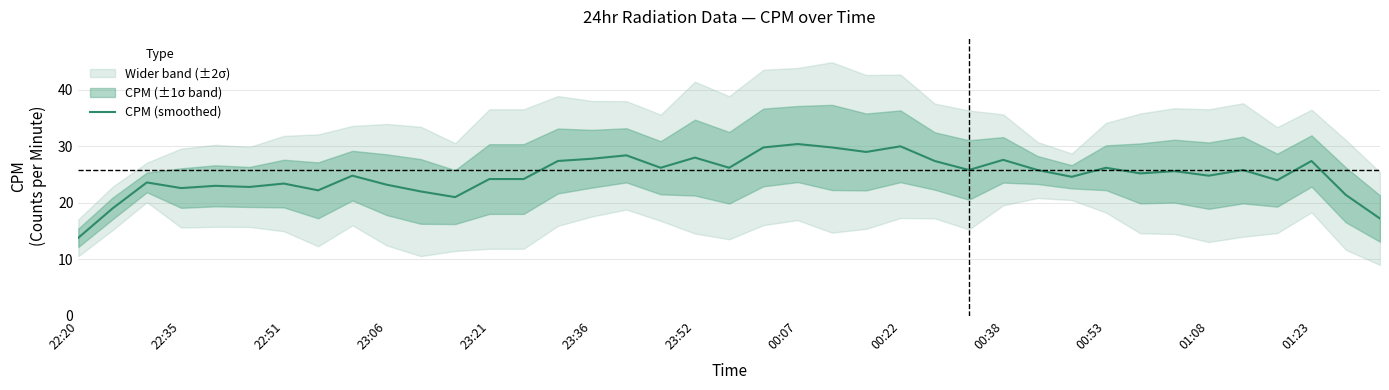

The value of CPM (smoothed) at 00:22 is 30.0. True or false?

True